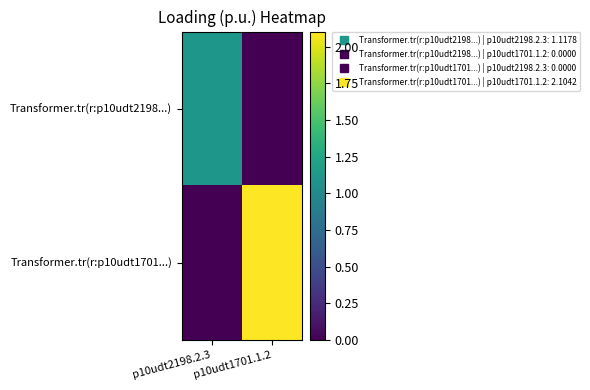

Which series has the largest total across all categories?

Transformer.tr(r:p10udt1701...)